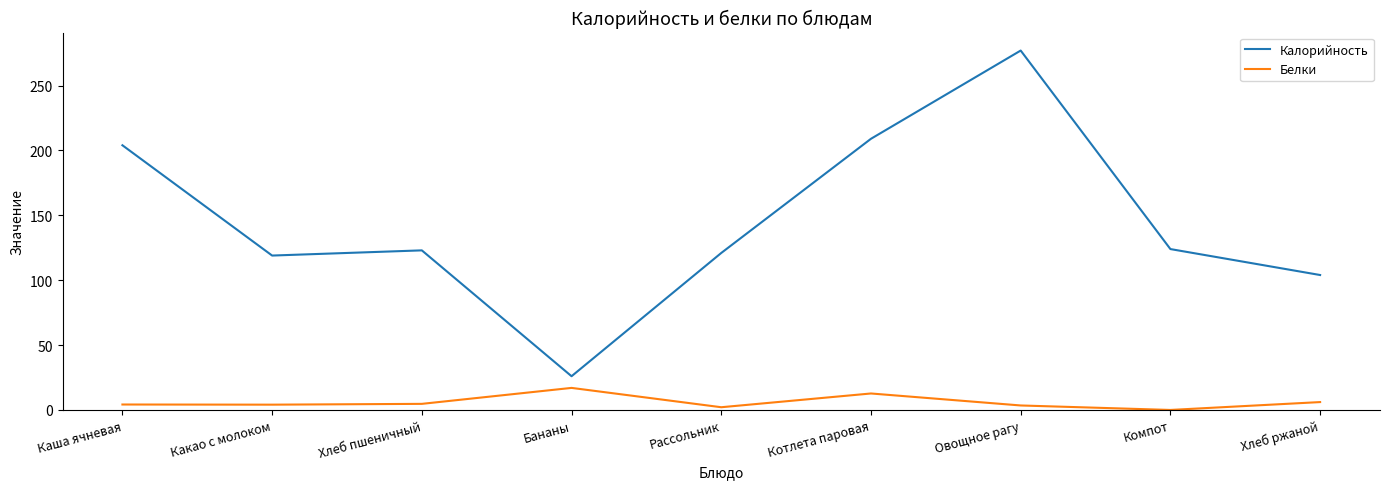

What is the average value of the Калорийность series?

145.2